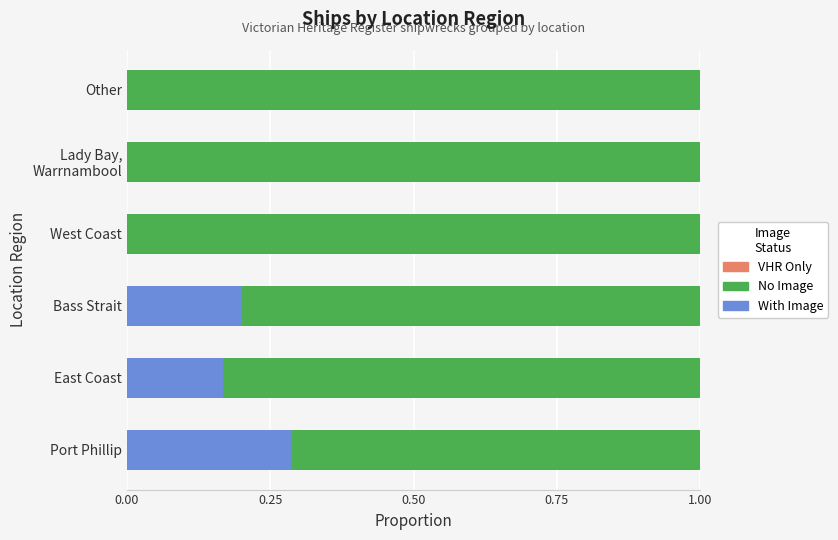

How many distinct data groups are displayed?

2